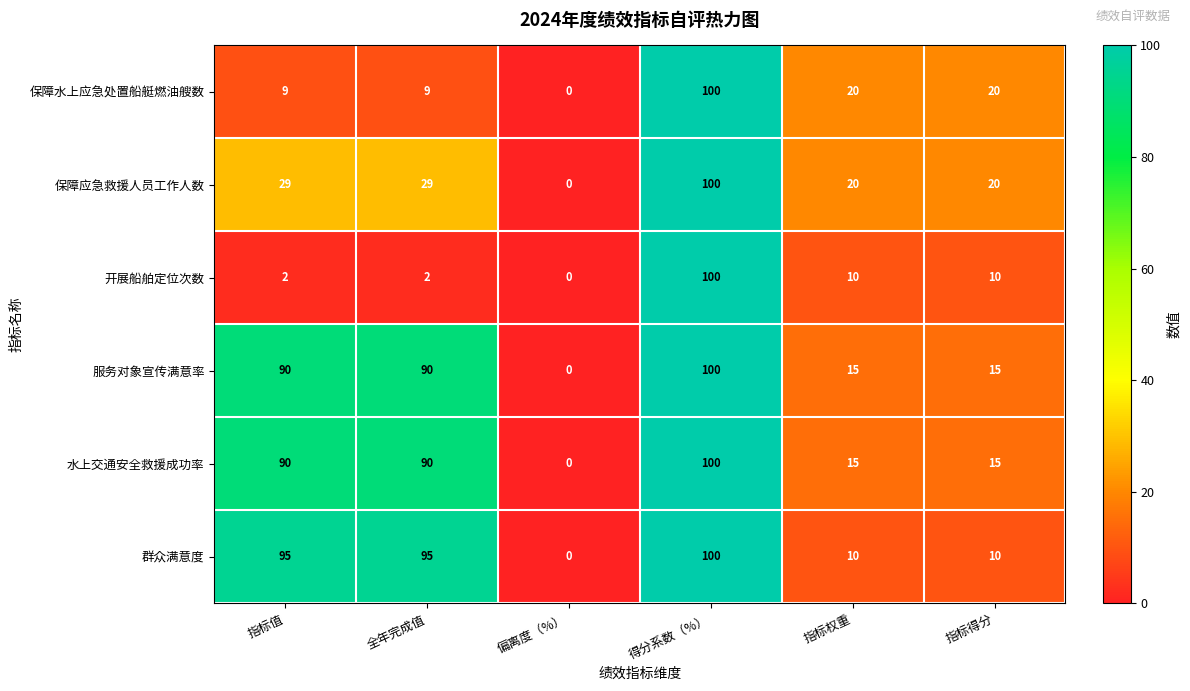

The 服务对象宣传满意率 series shows 100 at 得分系数（%）. True or false?

True